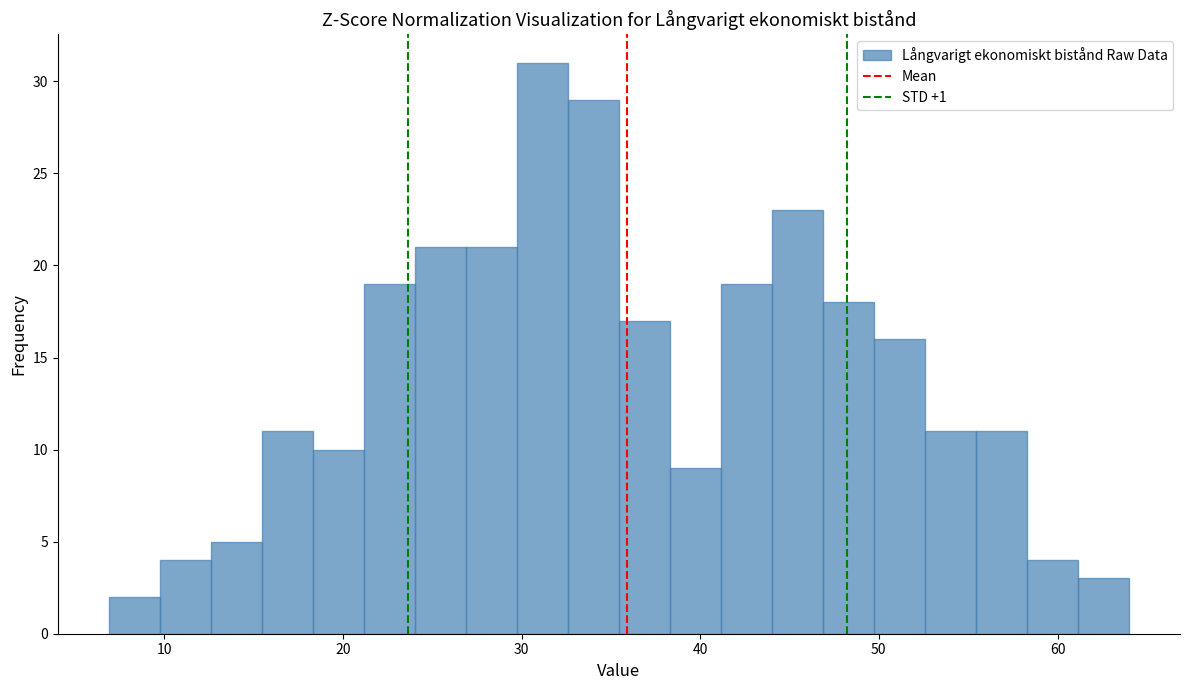

Read against the x-axis, roughly where is the centre of the tallest bar?

31